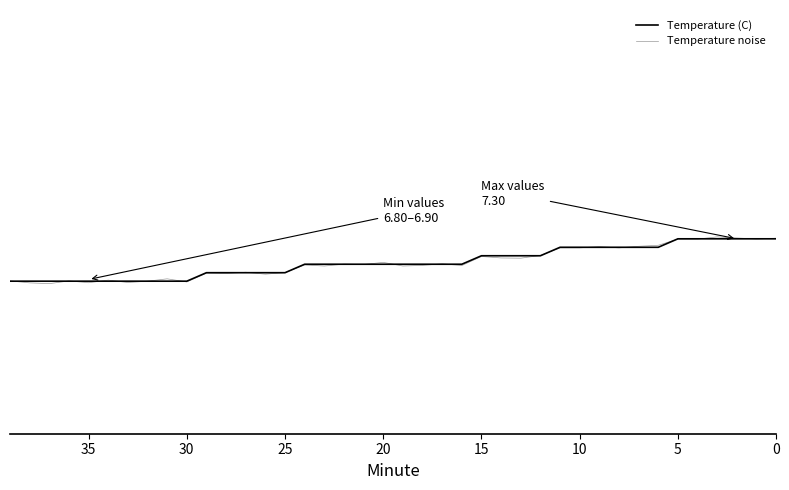

What is the approximate value of Temperature (C) at 14?

7.1